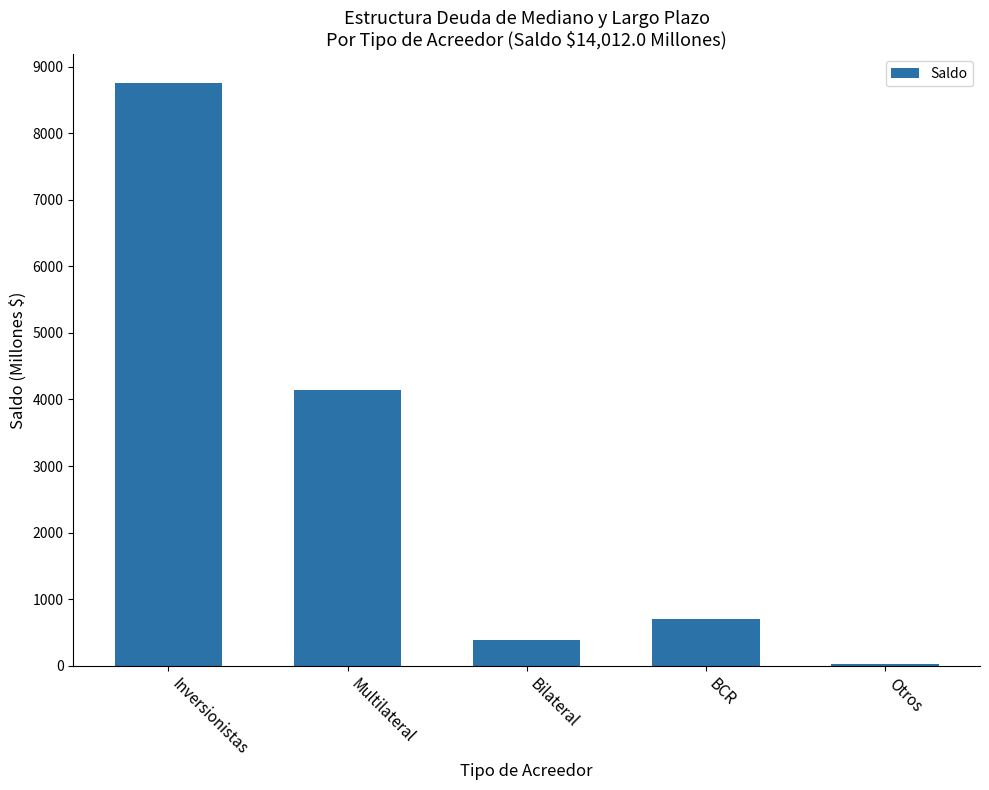

How many bars are there in total?

5